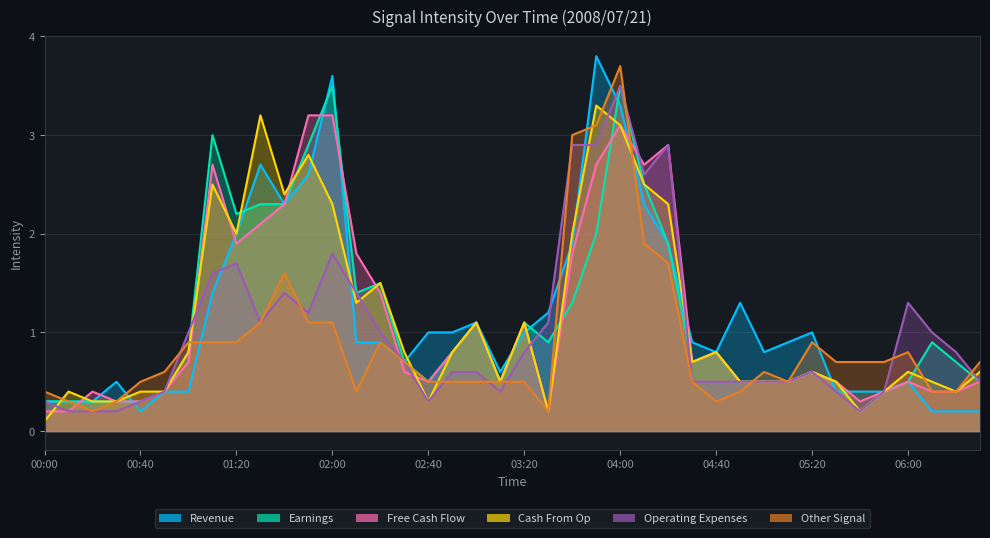

What is the label of the 26th point from the right?

02:20